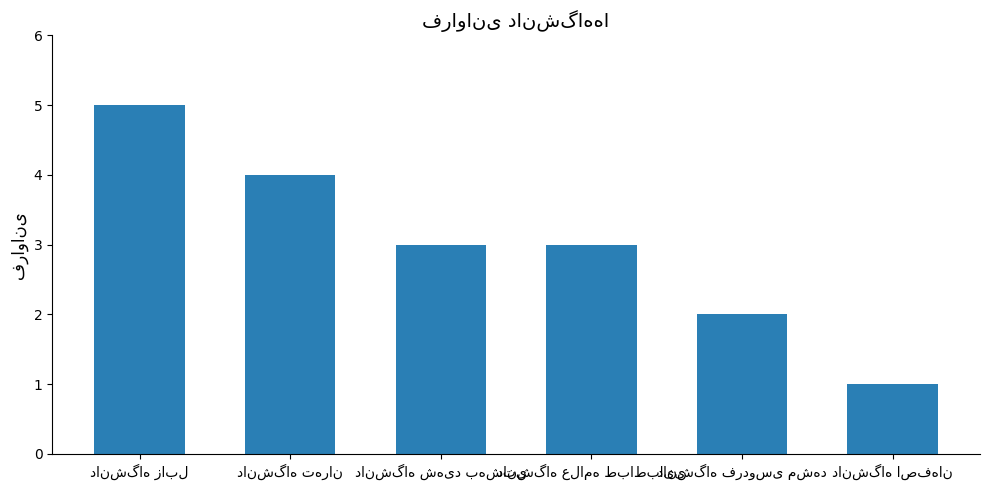

Are the bars grouped side by side (vs. stacked)?

No